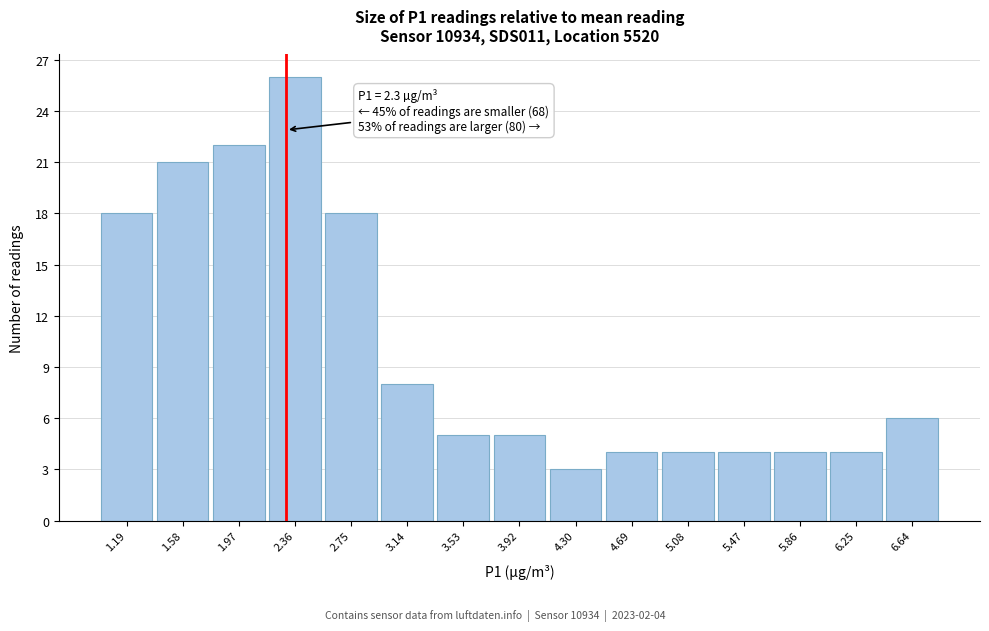

Which range on the x-axis has the tallest bar?

2.15 to 2.55